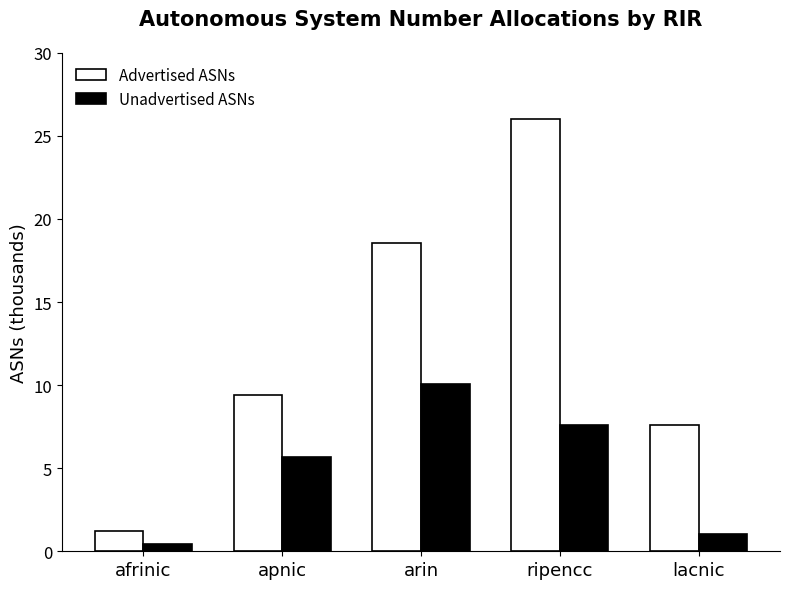

What is the value of the Advertised ASNs bar at the 4th from the left?

26.0